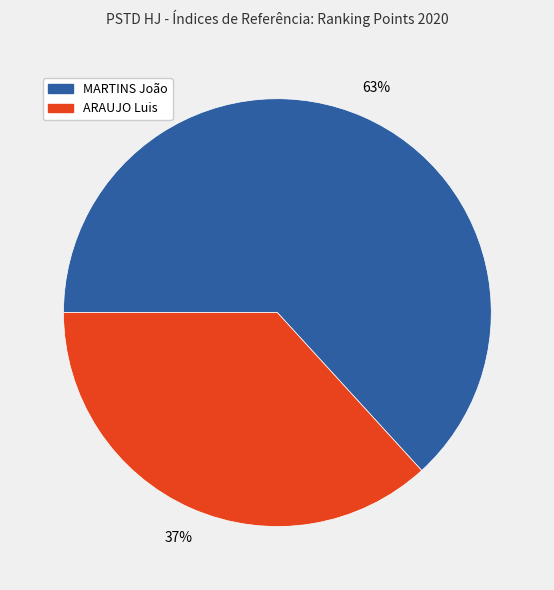

Combined, do ARAUJO Luis and MARTINS João account for over 50%?

Yes